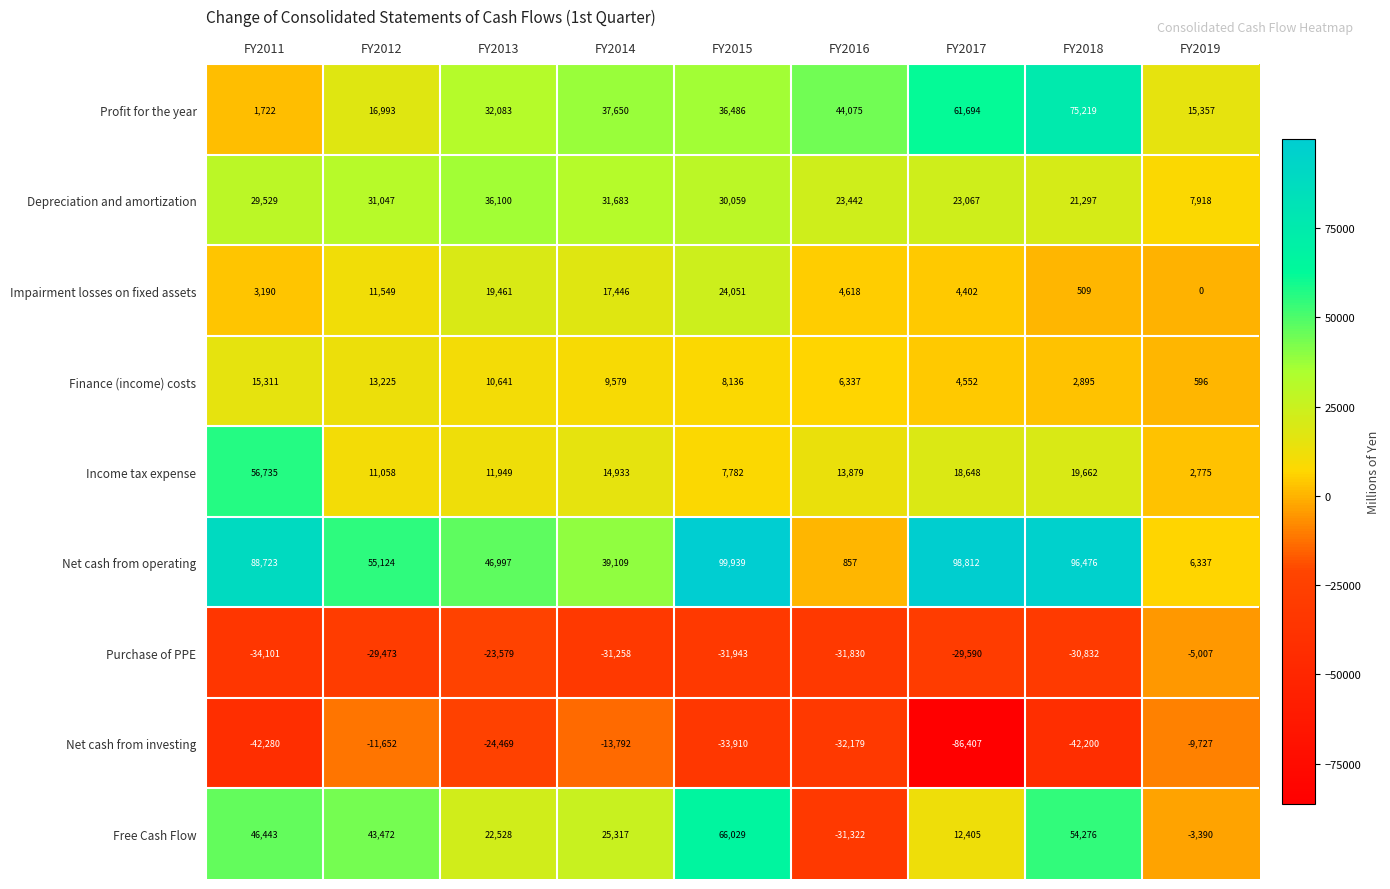

What is the average value of the Free Cash Flow series?

26195